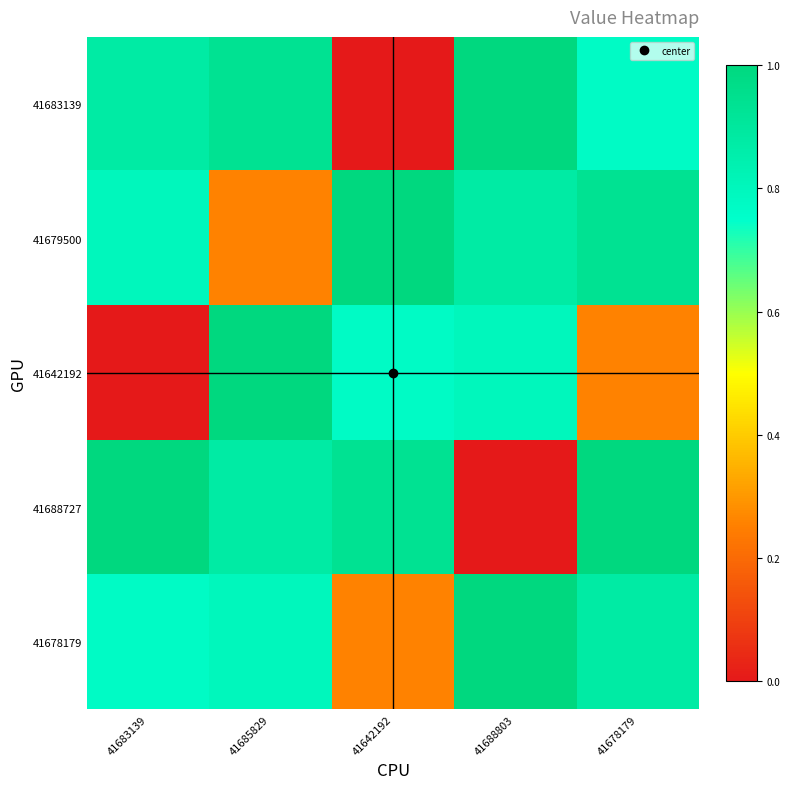

What is the total value across all series at 41685829?

3.9